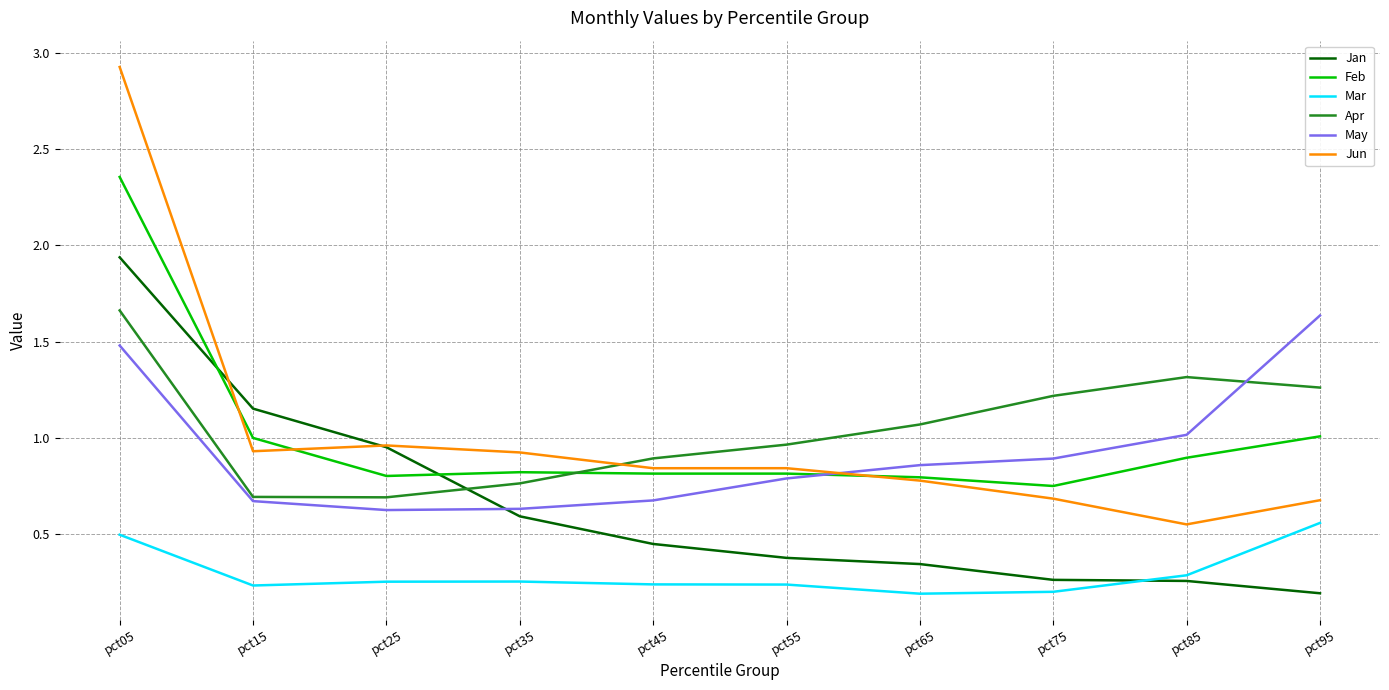

How many times do May and Jan cross each other?

1